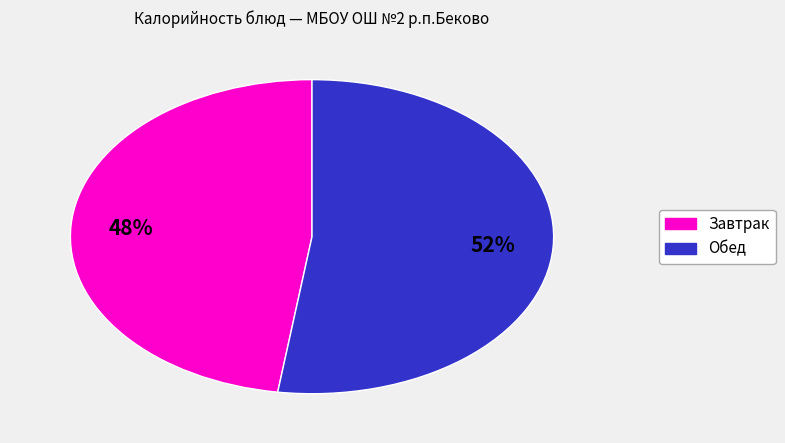

To the nearest percent, what is the average slice percentage?

50%